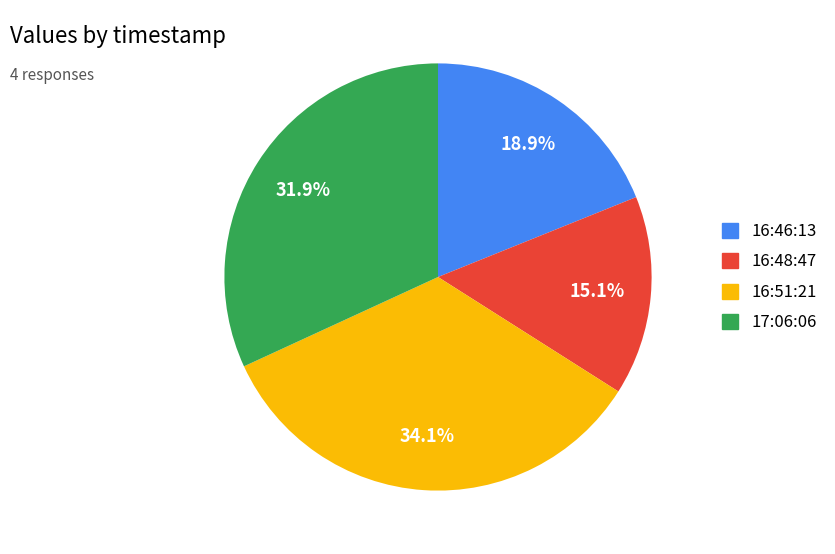

Between 16:51:21 and 17:06:06, which is larger?

16:51:21